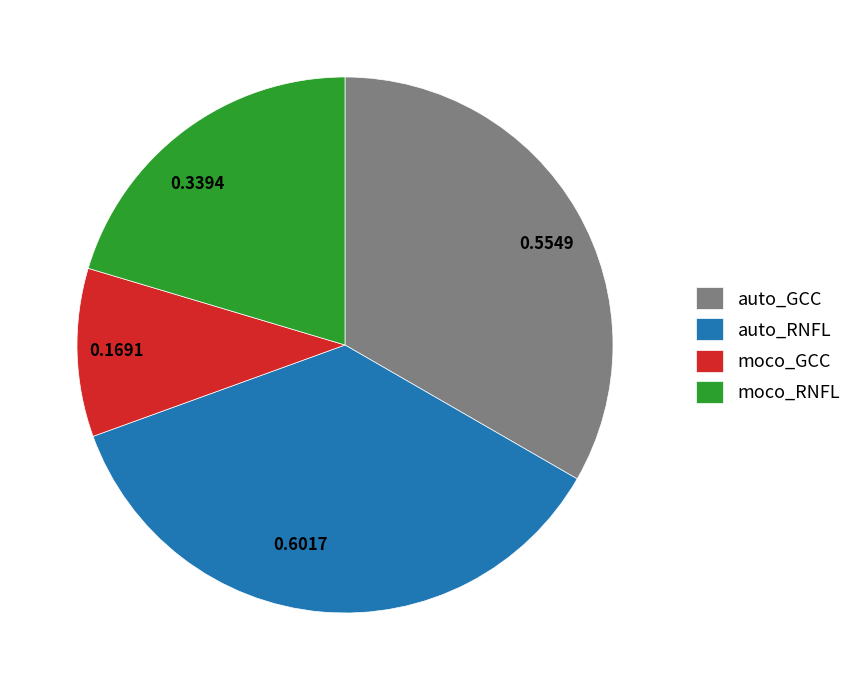

Is there a majority slice in this chart?

No